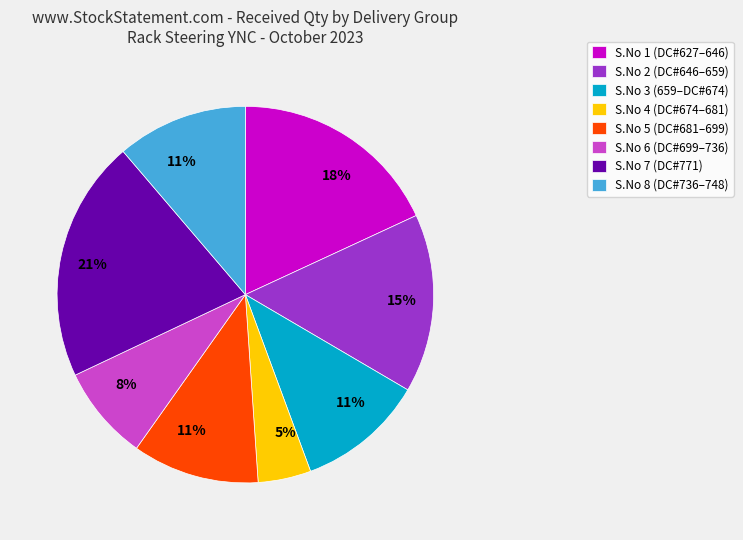

Is the sum of S.No 1 (DC#627–646) and S.No 6 (DC#699–736) greater than half?

No